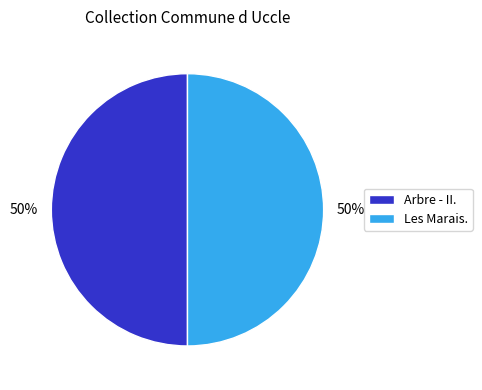

To the nearest percent, what portion does Arbre - II. represent?

50%